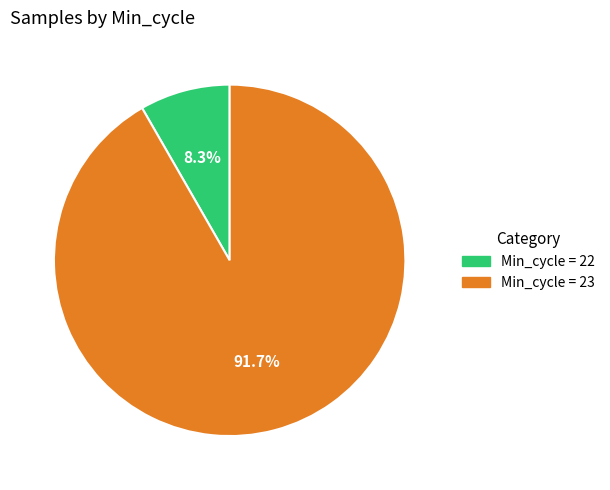

Is there any slice that represents more than half of the pie?

Yes